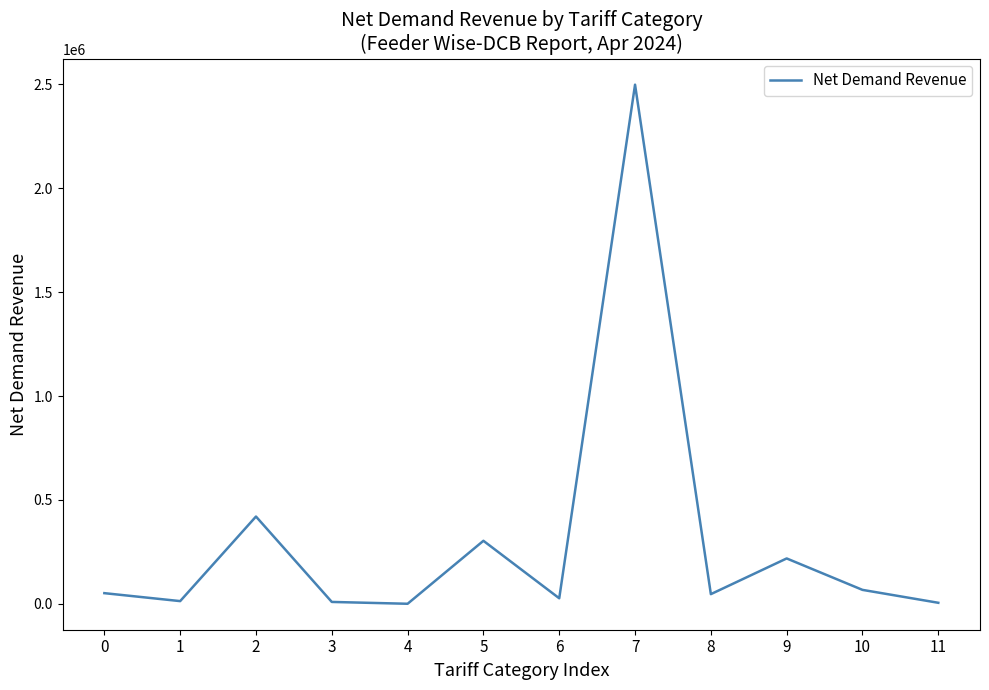

What is the difference between the values at 7 and 1?

2485796.2